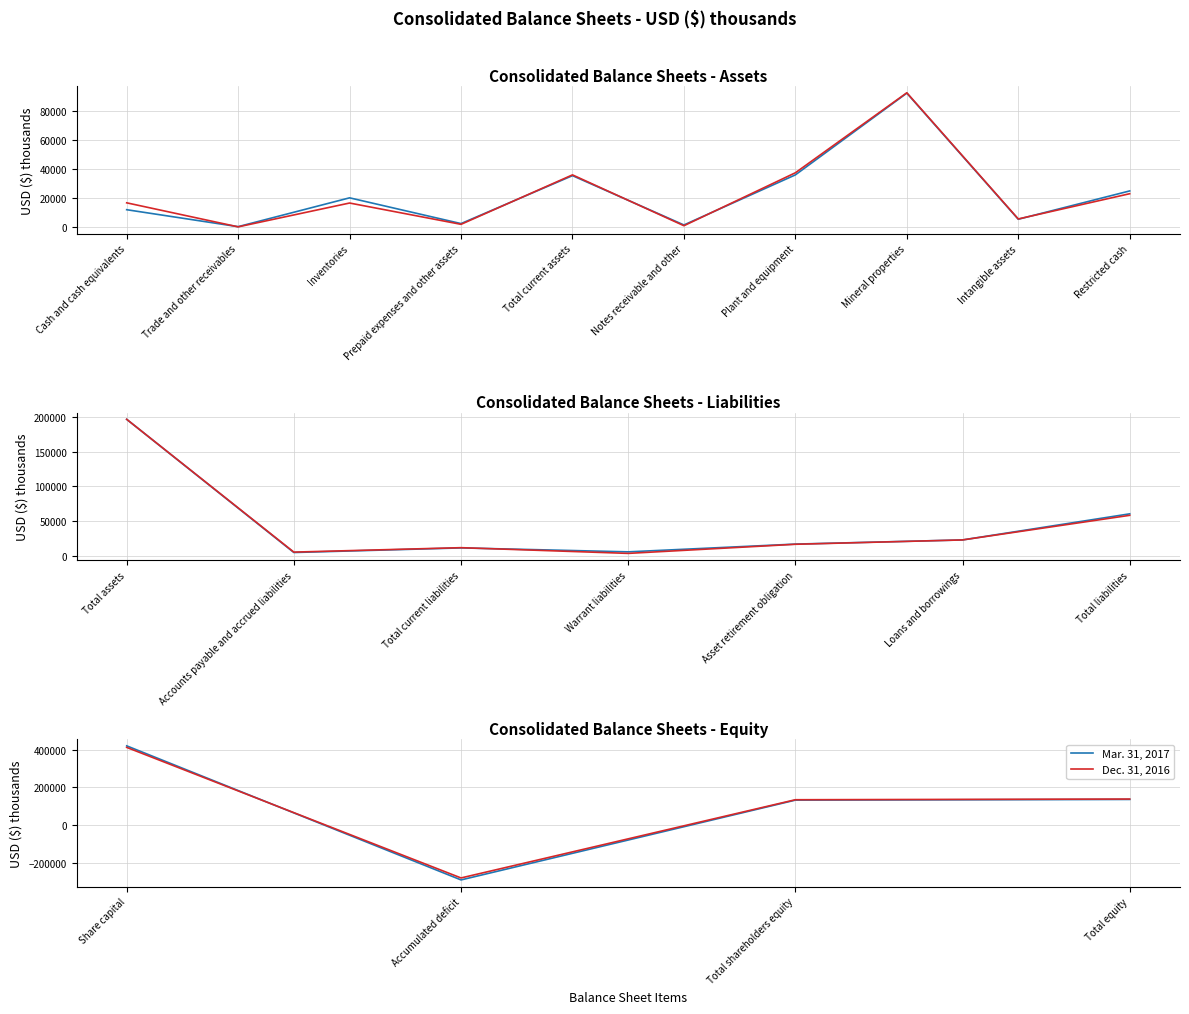

What is the value of the Dec. 31, 2016 point at the 2nd from the left?

-281521